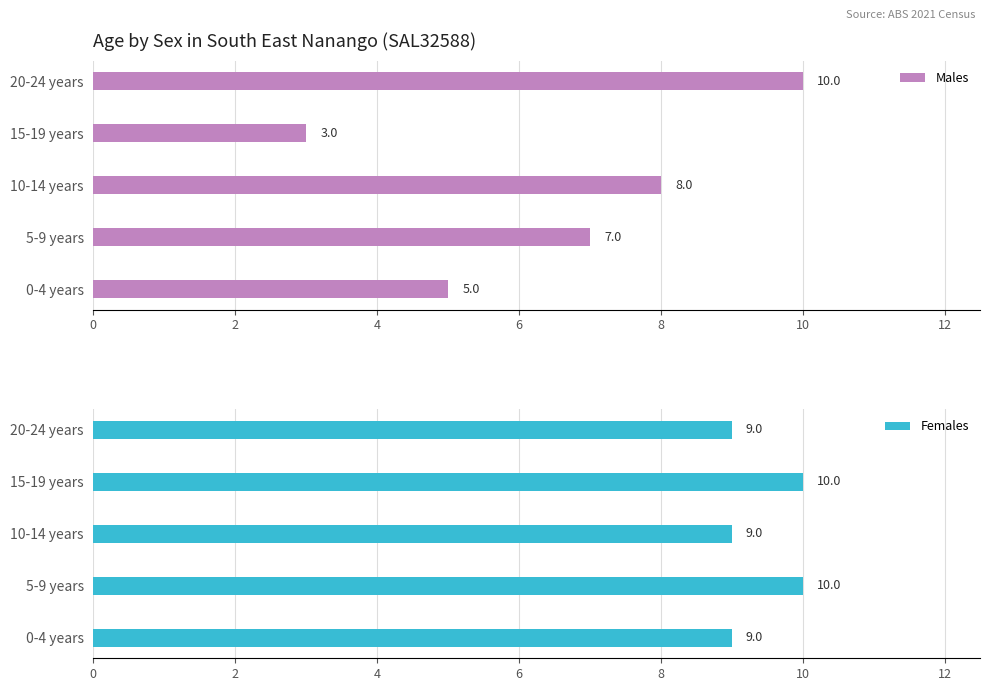

How many bars are there in each group?

2